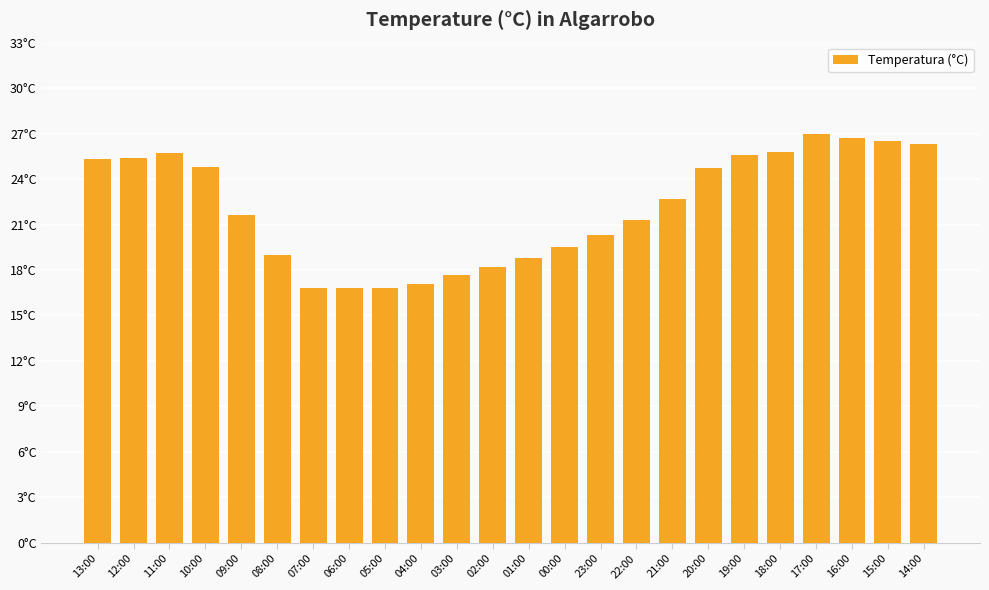

Count the number of categories in the chart.

24